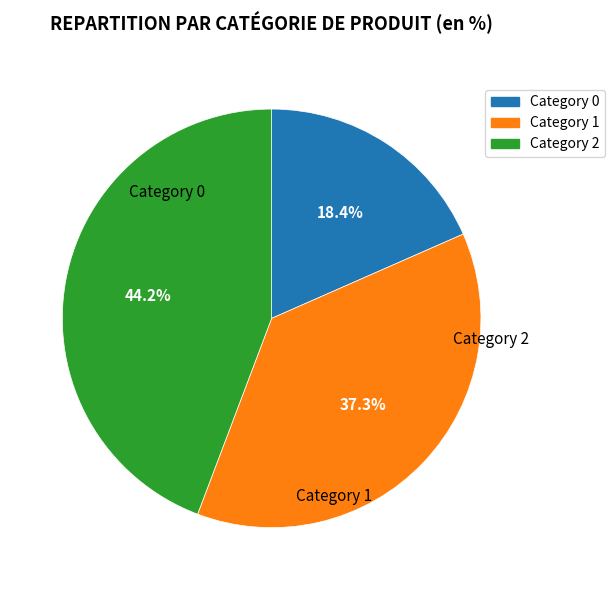

Does any single category account for the majority?

No